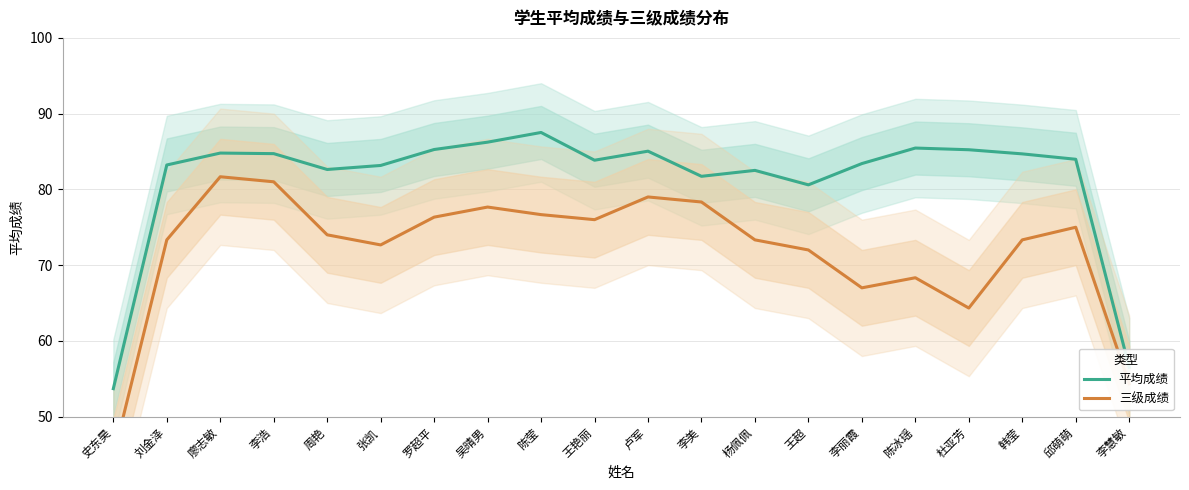

True or false: 平均成绩 has a value of 83.2 at 张凯.

True